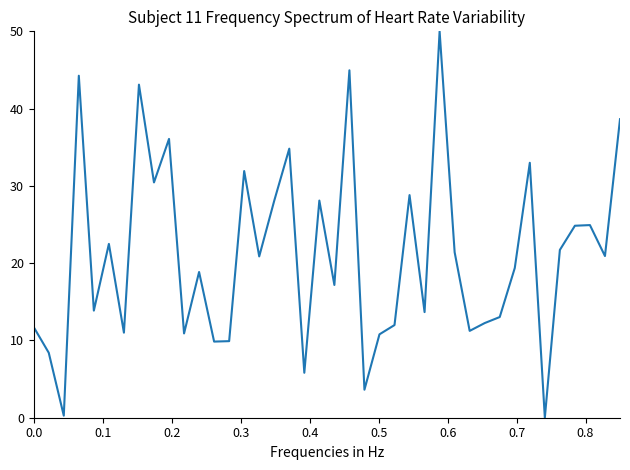

What is the maximum value shown in the chart?

50.0